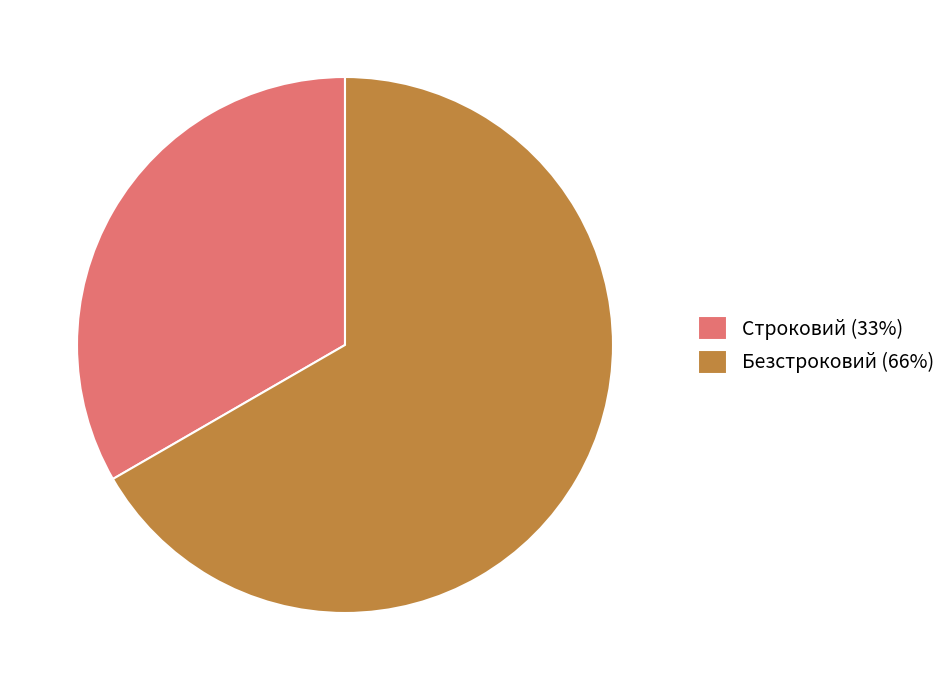

Is Безстроковий the majority of the pie?

Yes